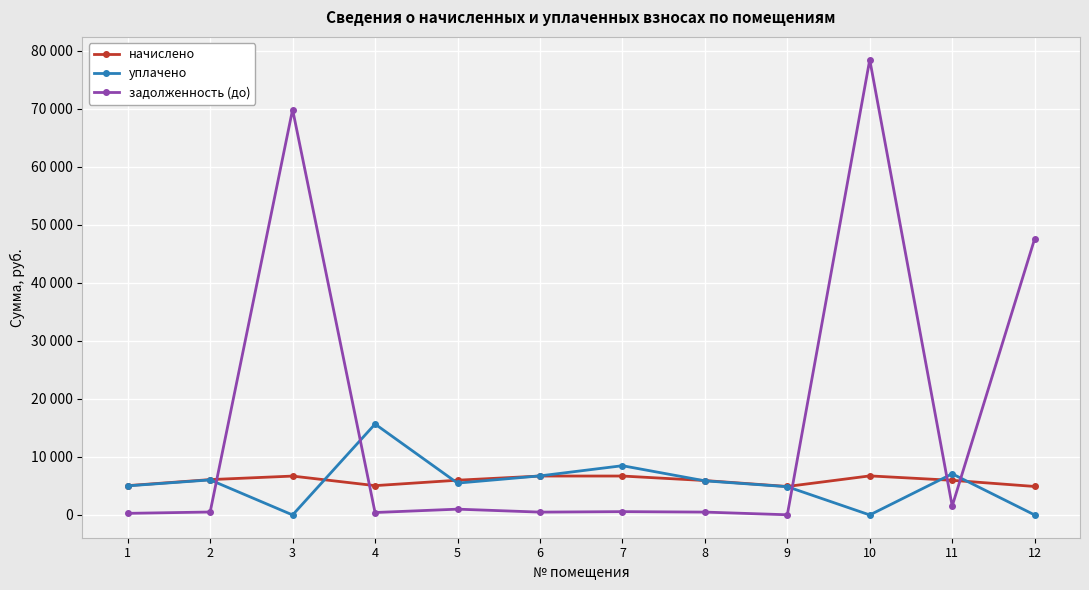

Does the chart display data point markers on the line(s)?

Yes